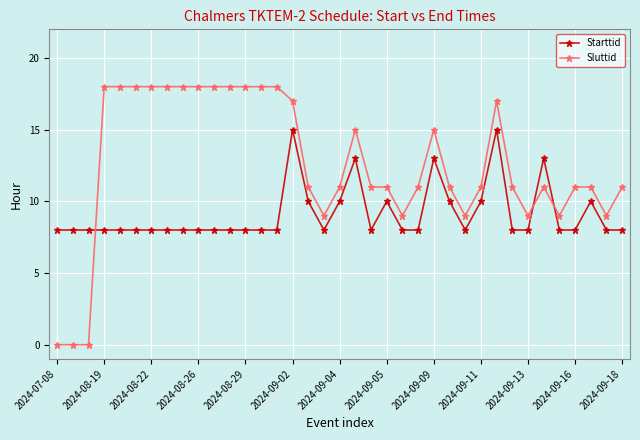

True or false: Starttid has more than 0 interior local peaks.

True